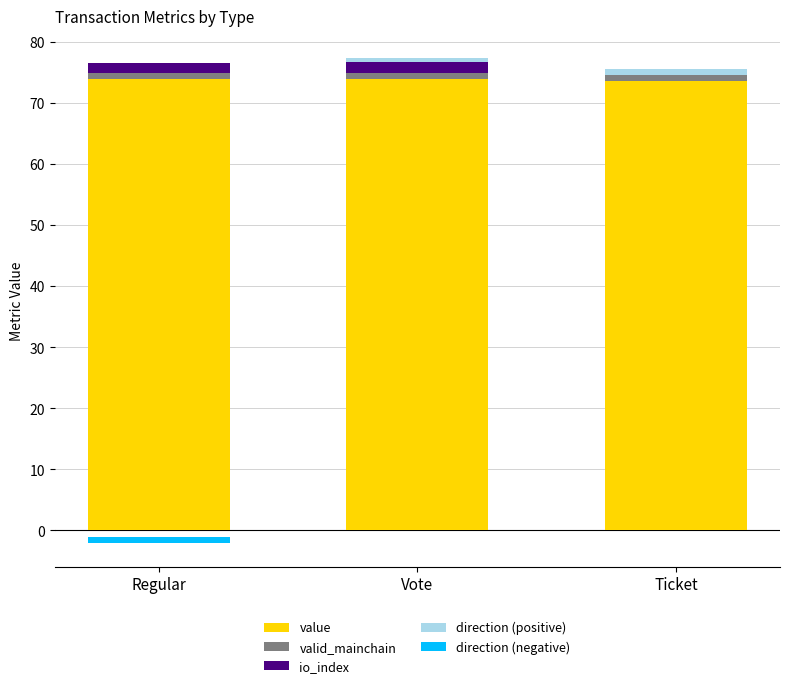

Does the chart contain any negative values?

Yes